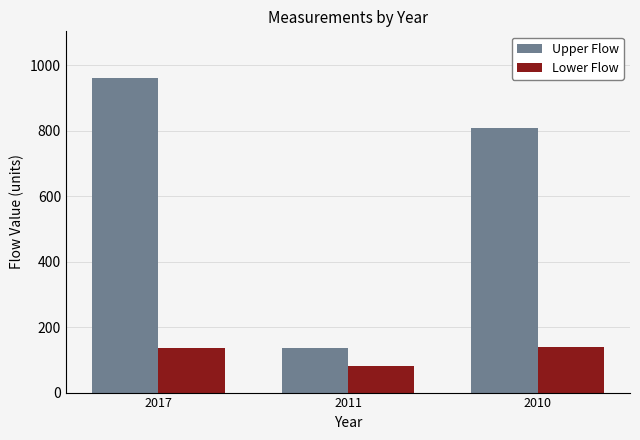

At which category does the chart reach its minimum across all series?

2011